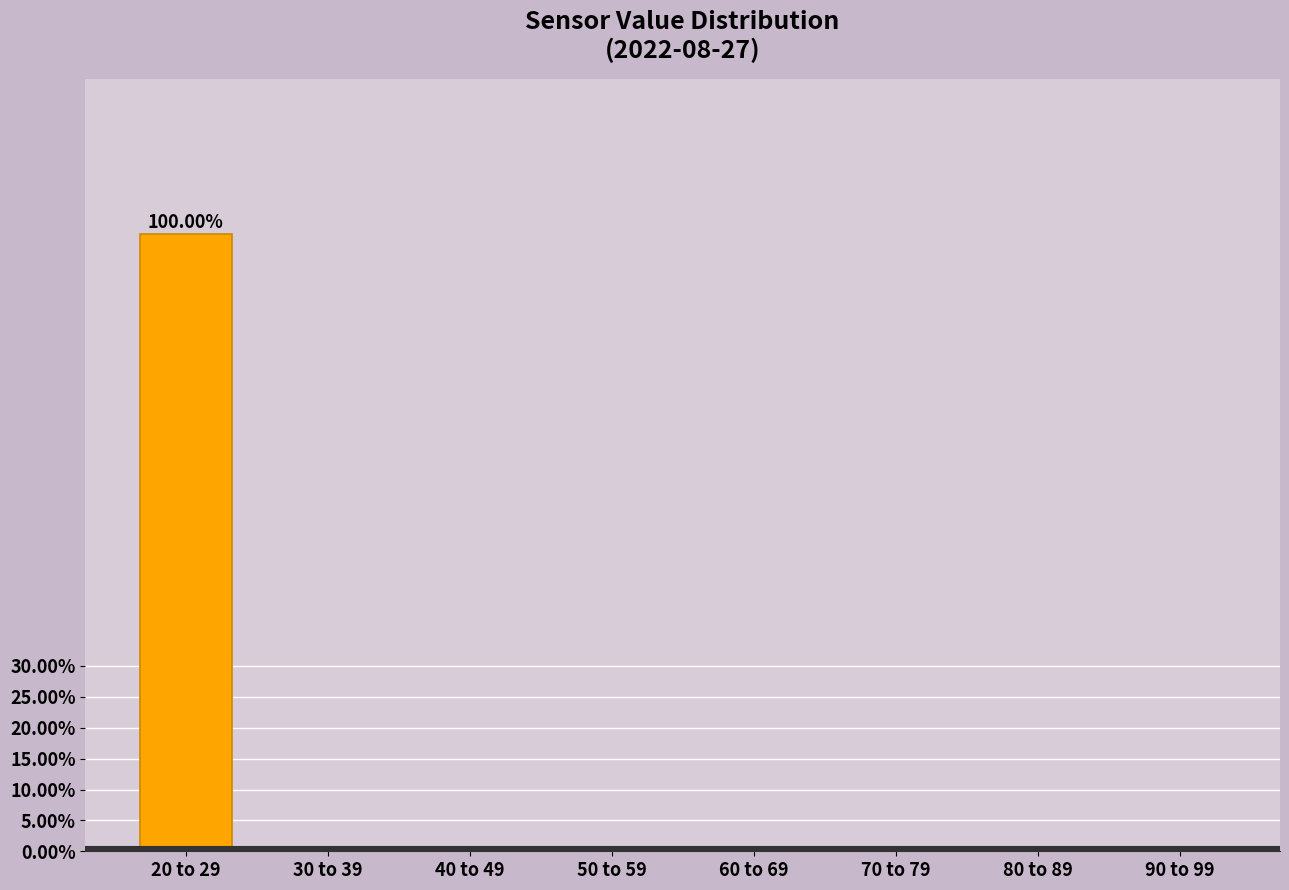

Between 20 to 29 and 50 to 59, which is larger?

20 to 29